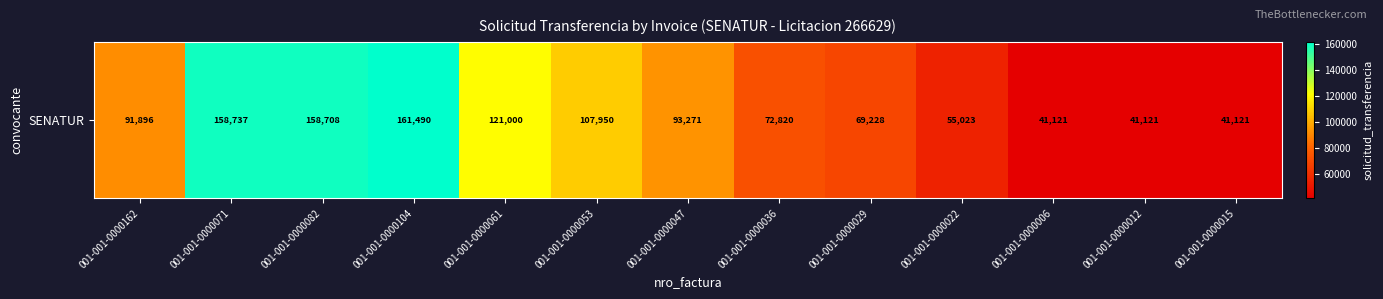

What is the change in value from 001-001-0000162 to 001-001-0000053?

+16054